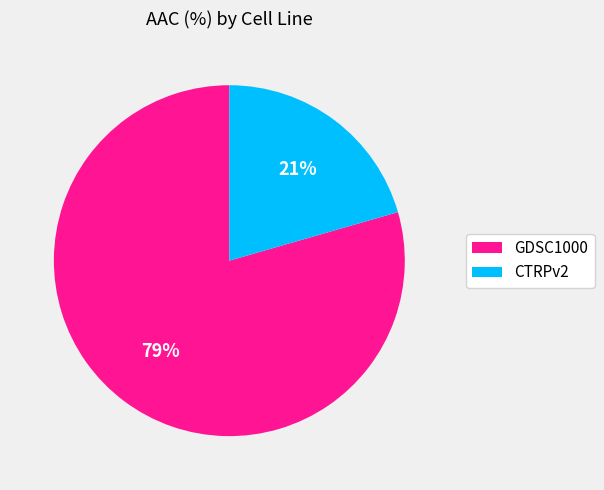

To the nearest percent, what is the average slice percentage?

50%